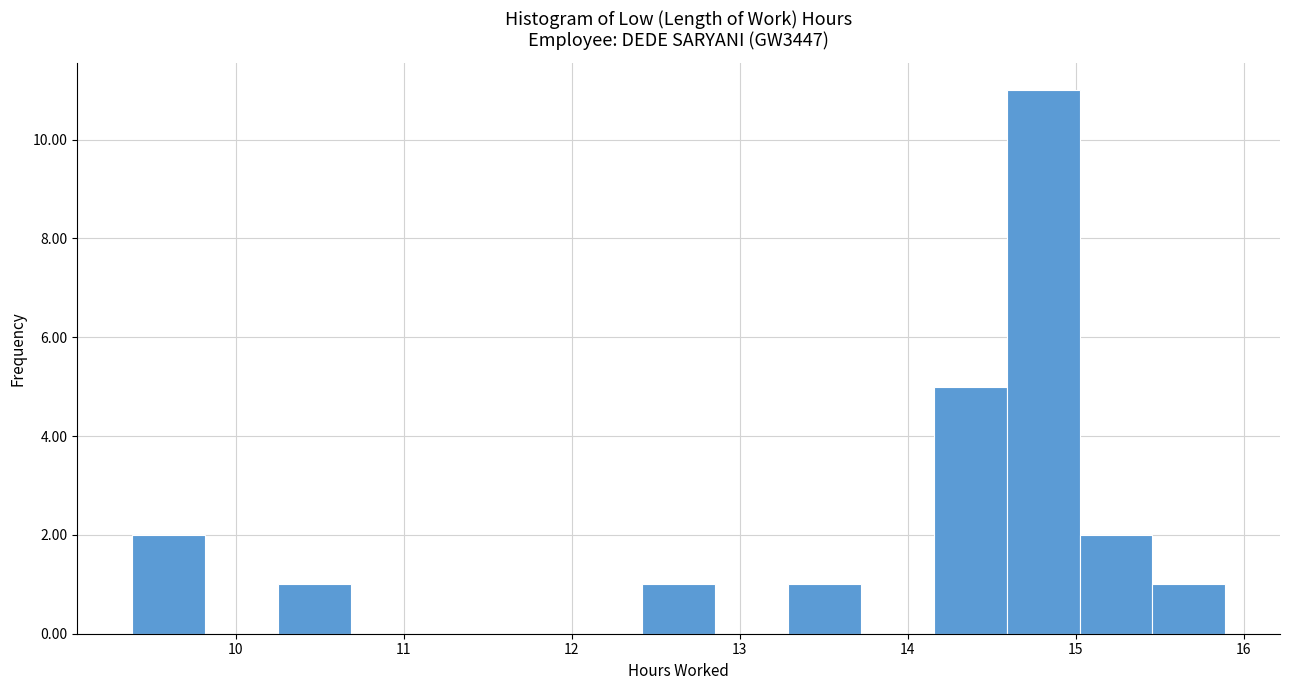

How tall is the bar that spans 13.3 to 13.7 on the x-axis? Neither the bar edges nor the heights are printed on the chart, so give them approximately, as read against the axes.

1